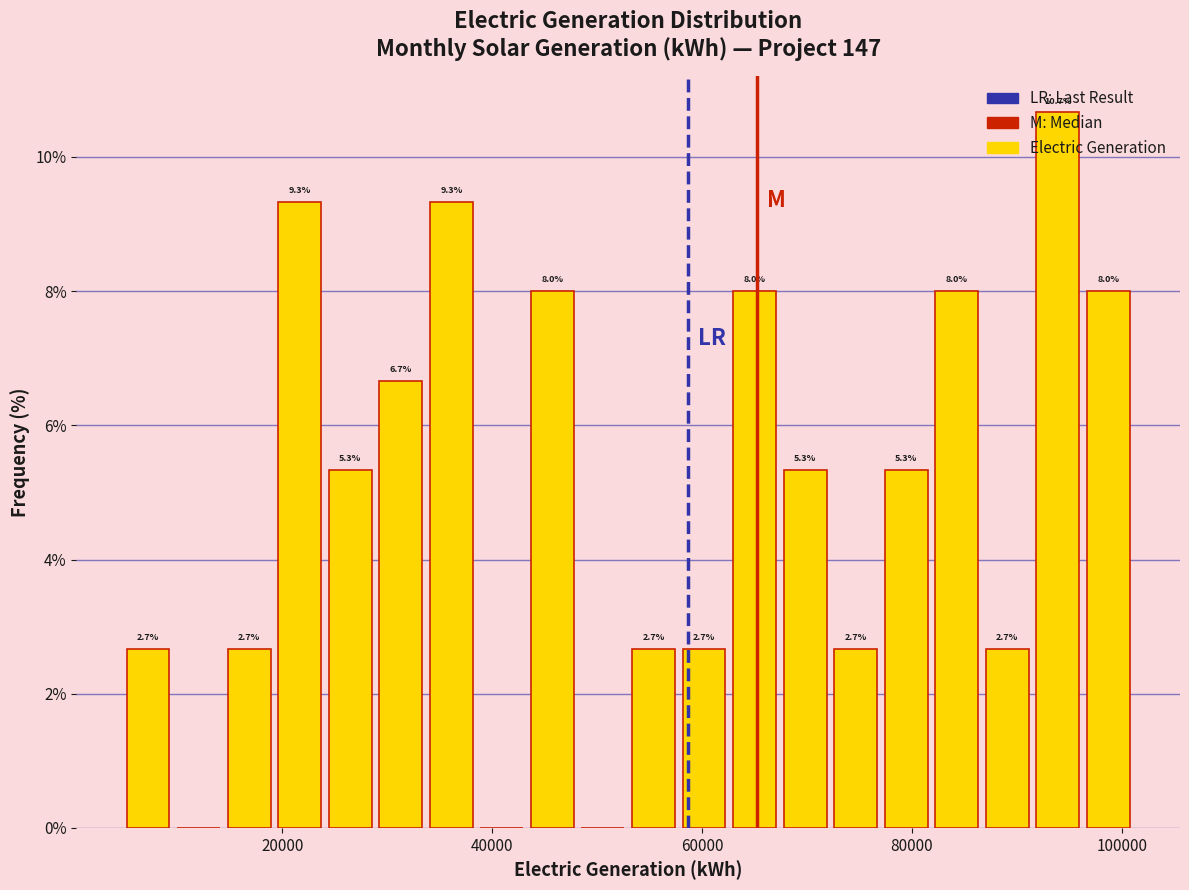

Read against the x-axis, roughly where is the centre of the tallest bar?

94000